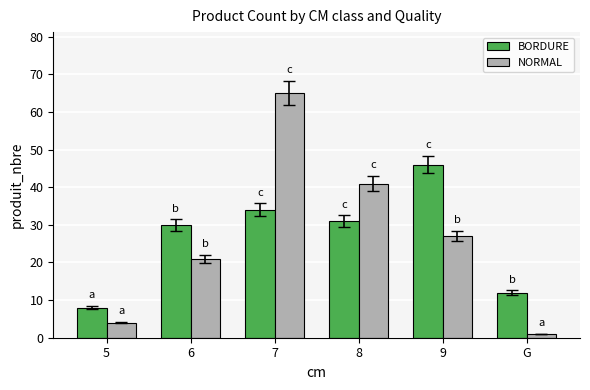

What is the sum of all BORDURE values?

161